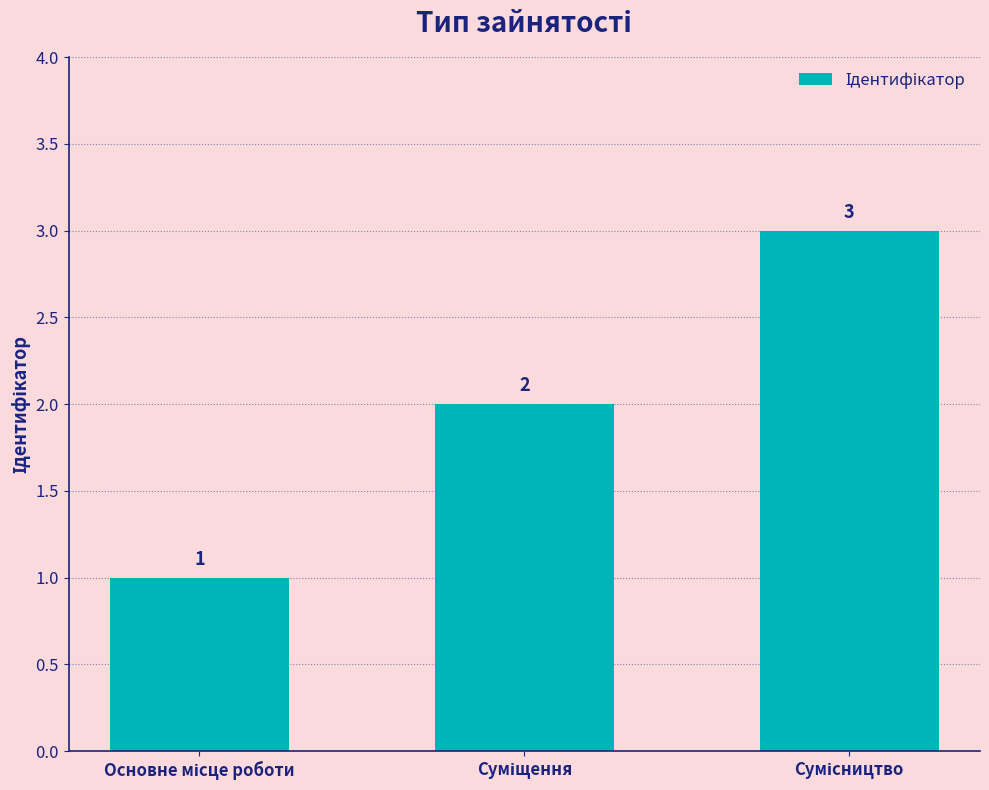

What is the maximum value shown in the chart?

3